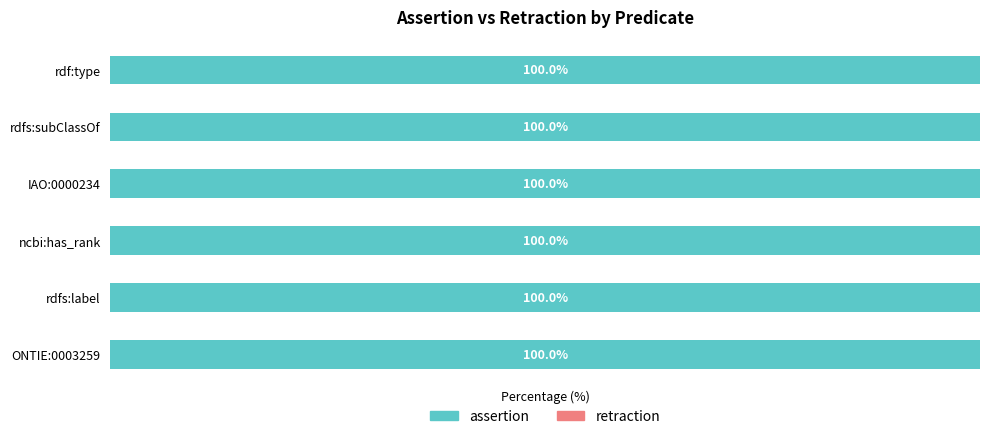

What is the value of the assertion bar at the 4th from the left?

1